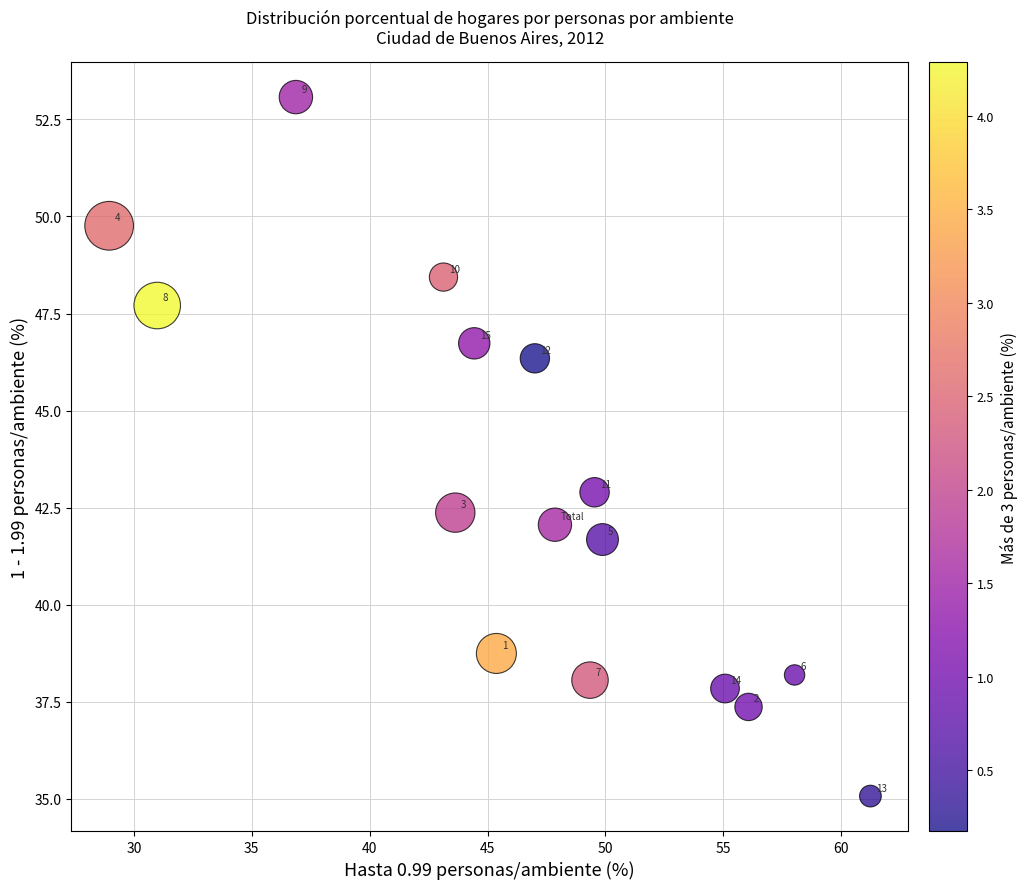

What is the range of X values (max minus min)?

32.3